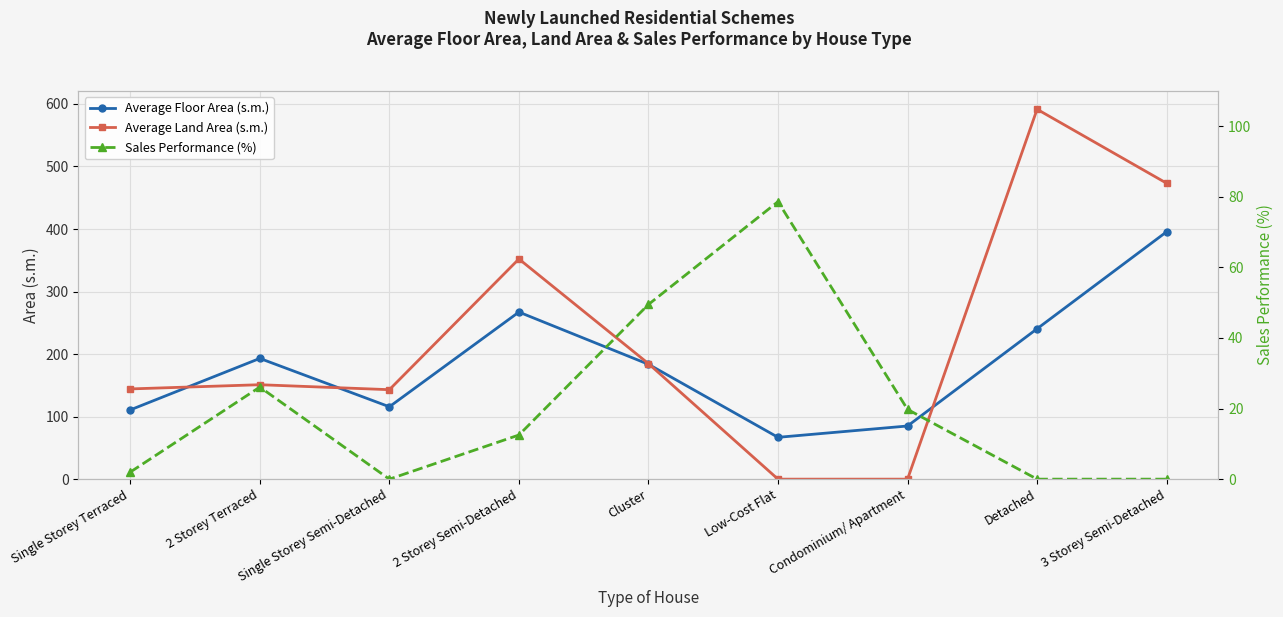

At 3 Storey Semi-Detached, list the series in order from largest to smallest.

Average Land Area (s.m.), Average Floor Area (s.m.), Sales Performance (%)